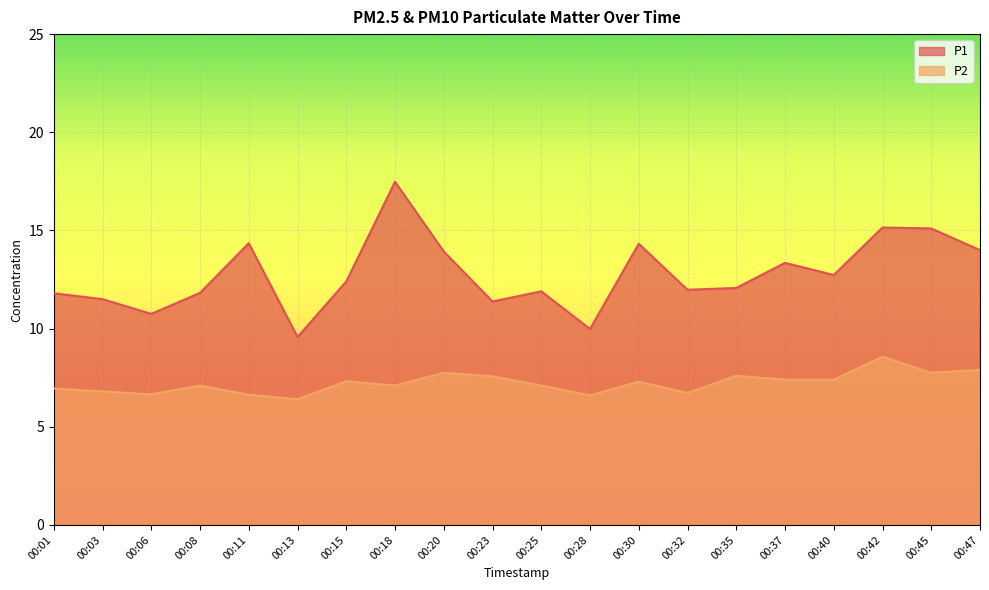

Where is the first local minimum for P1?

00:06